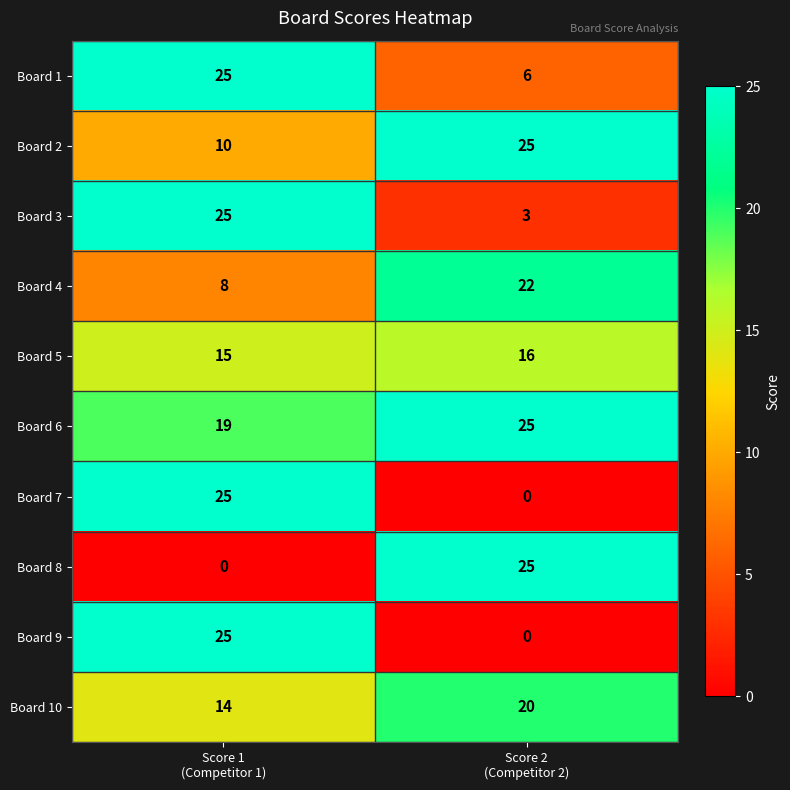

What is the highest value of the Board 8 series?

25